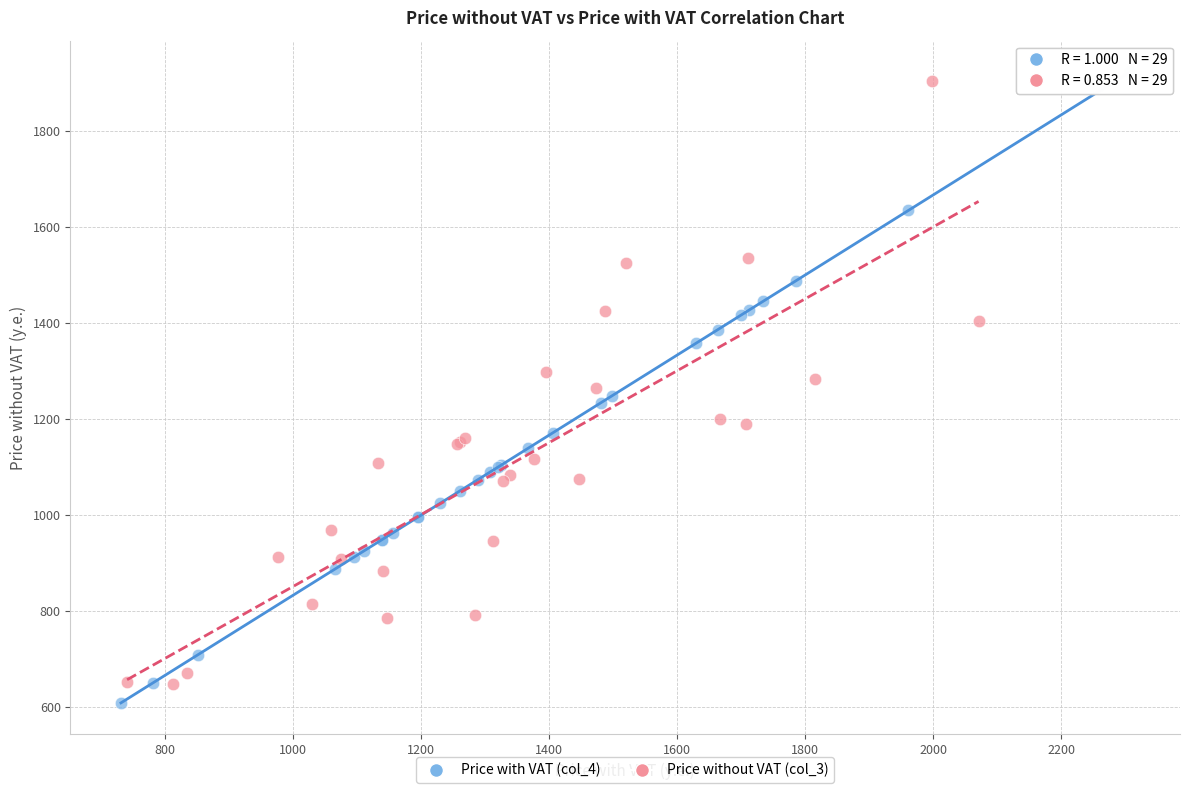

Which series has the widest spread of Y values?

Price with VAT (col_4)